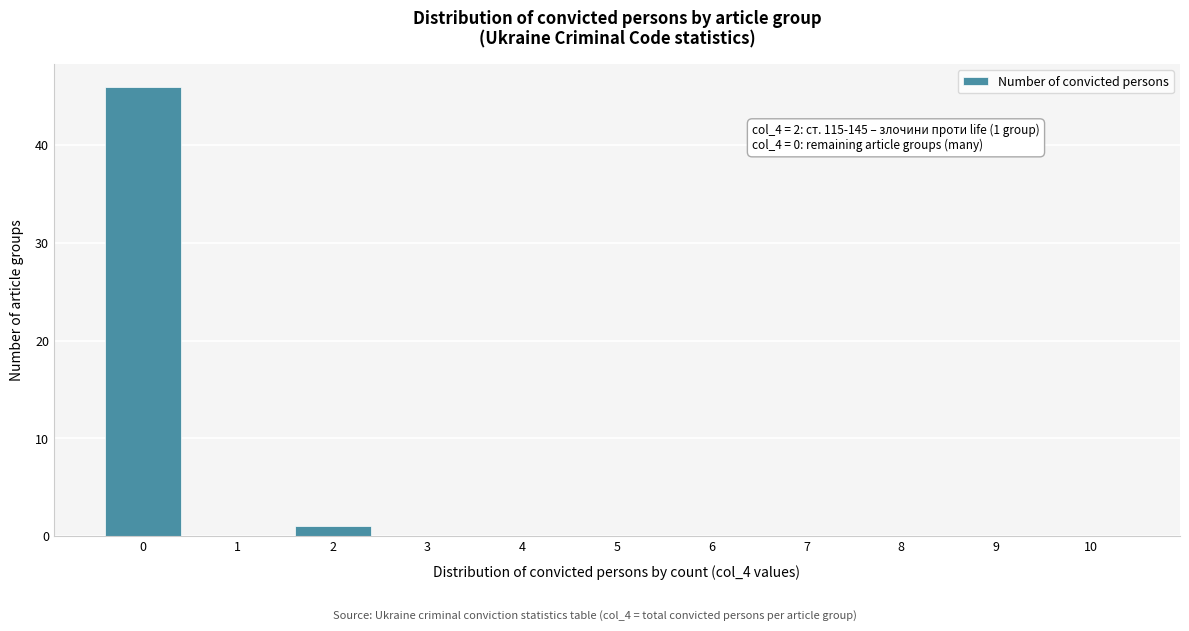

Reading left to right, what are all the values shown in this chart?

0=46	1=0	2=1	3=0	4=0	5=0	6=0	7=0	8=0	9=0	10=0